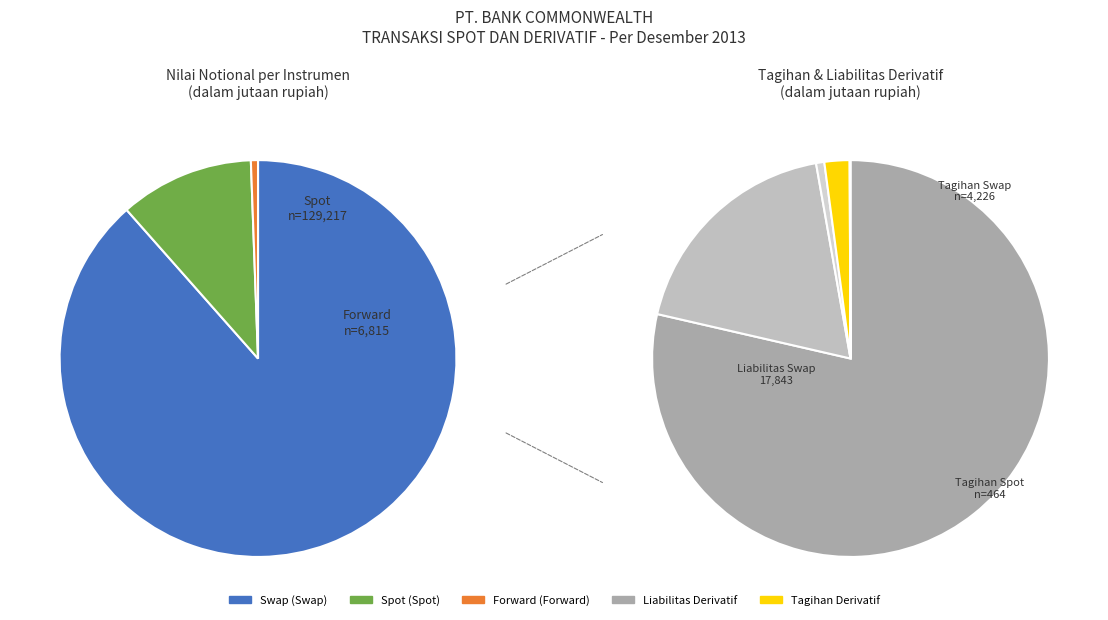

Is there a majority slice in this chart?

Yes